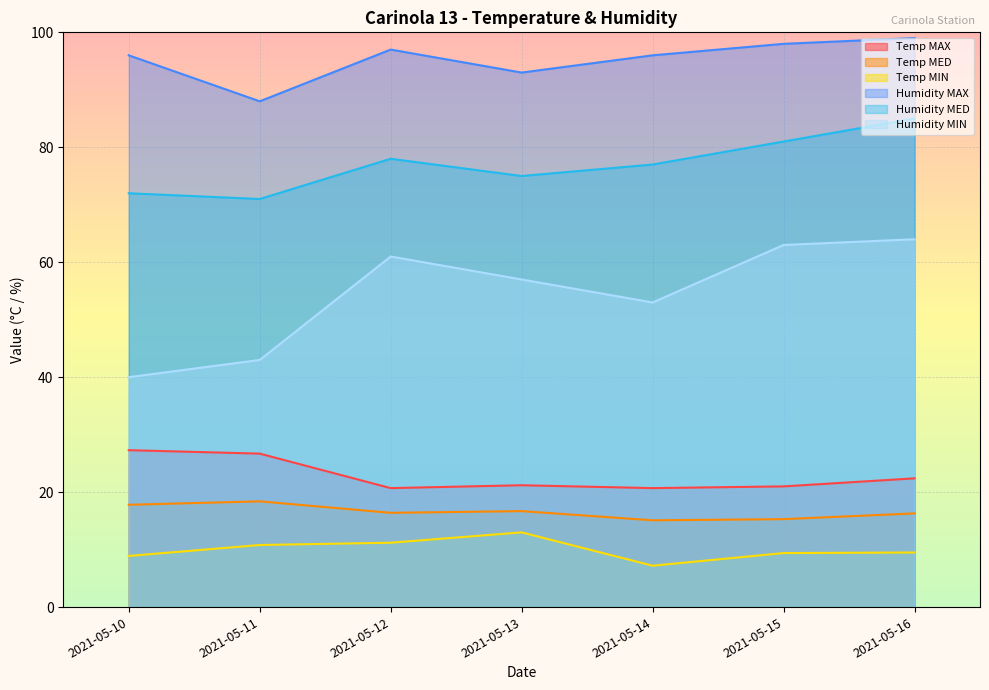

Which label corresponds to the largest value in the chart?

2021-05-16